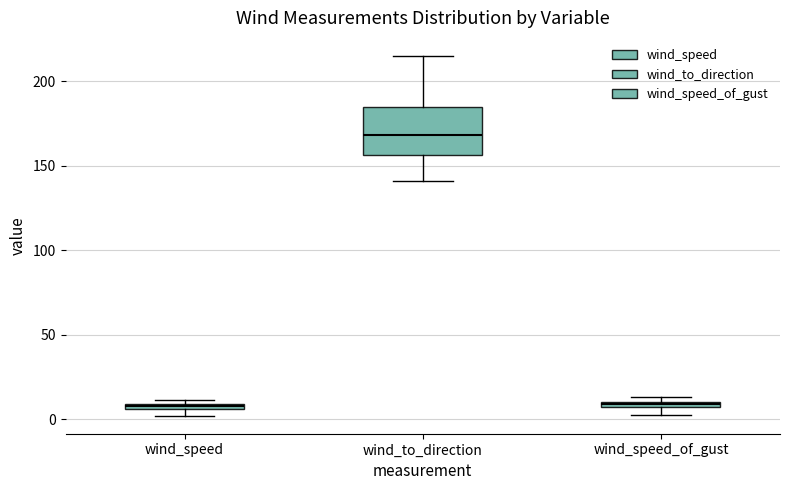

Which box is the tallest, from its lower edge to its upper edge?

wind_to_direction